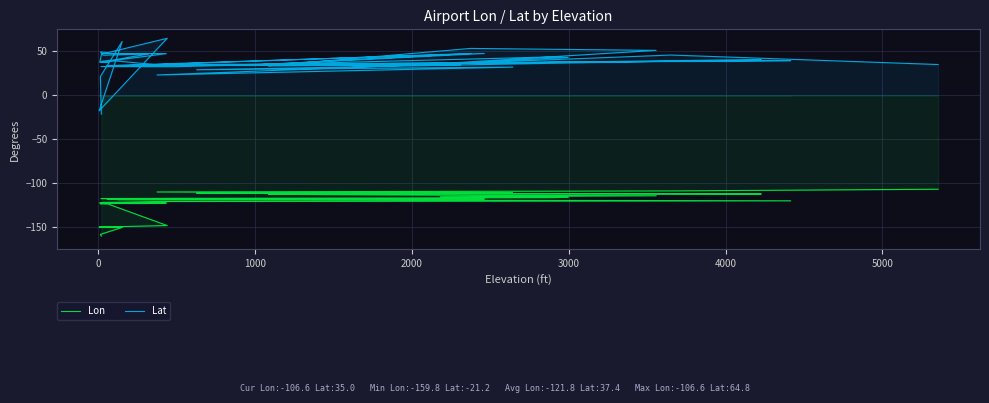

How many data points in Lat are above 38?

20